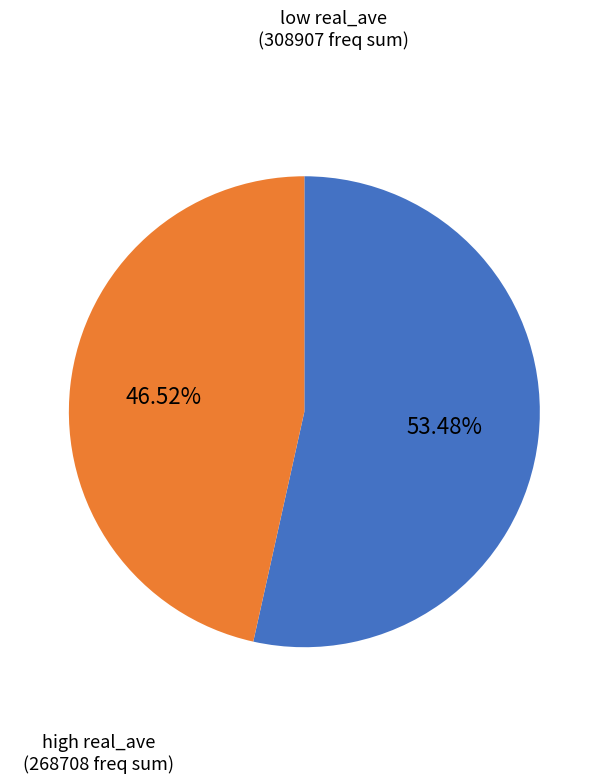

Is there a majority slice in this chart?

Yes